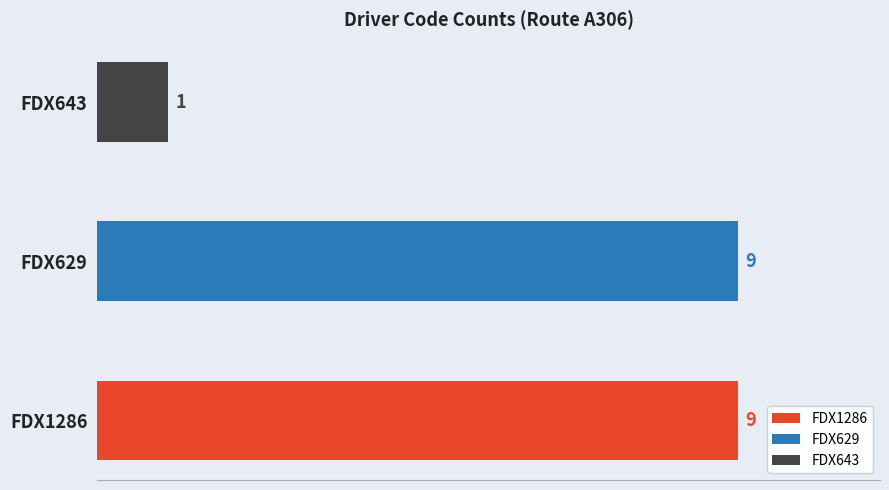

How many data points in FDX643 are above 0?

1